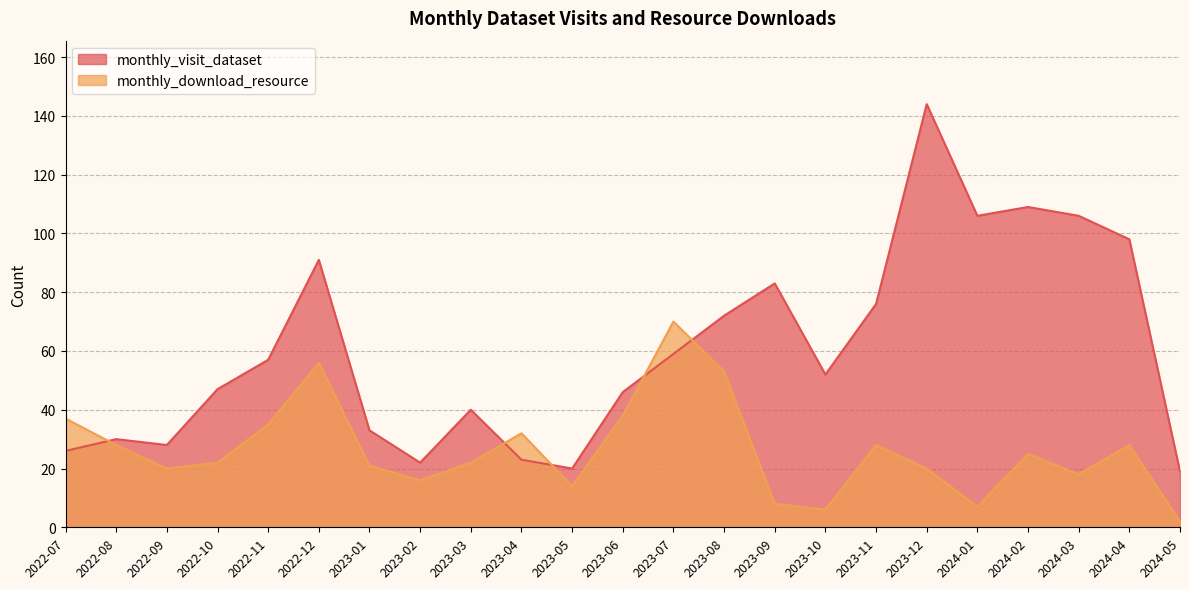

What is the difference between the highest and lowest values at 2024-01?

99